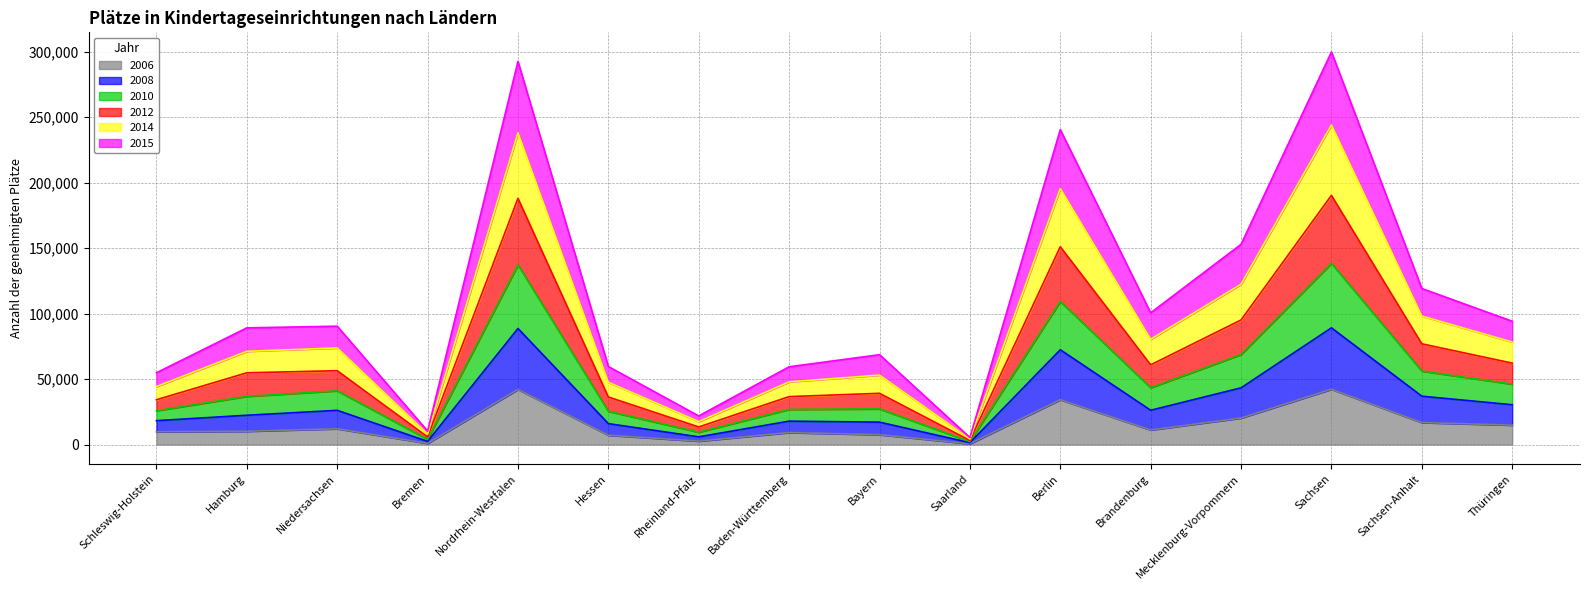

Rank the categories by 2006 value from highest to lowest.

Sachsen, Nordrhein-Westfalen, Berlin, Mecklenburg-Vorpommern, Sachsen-Anhalt, Thüringen, Niedersachsen, Brandenburg, Hamburg, Schleswig-Holstein, Baden-Württemberg, Bayern, Hessen, Rheinland-Pfalz, Bremen, Saarland